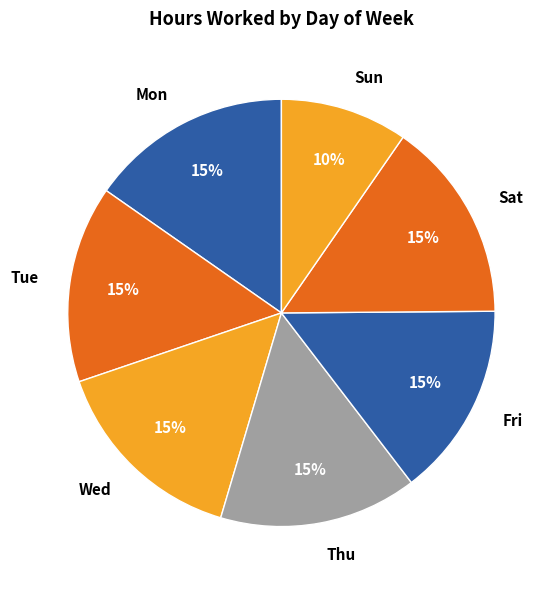

Is there a majority slice in this chart?

No